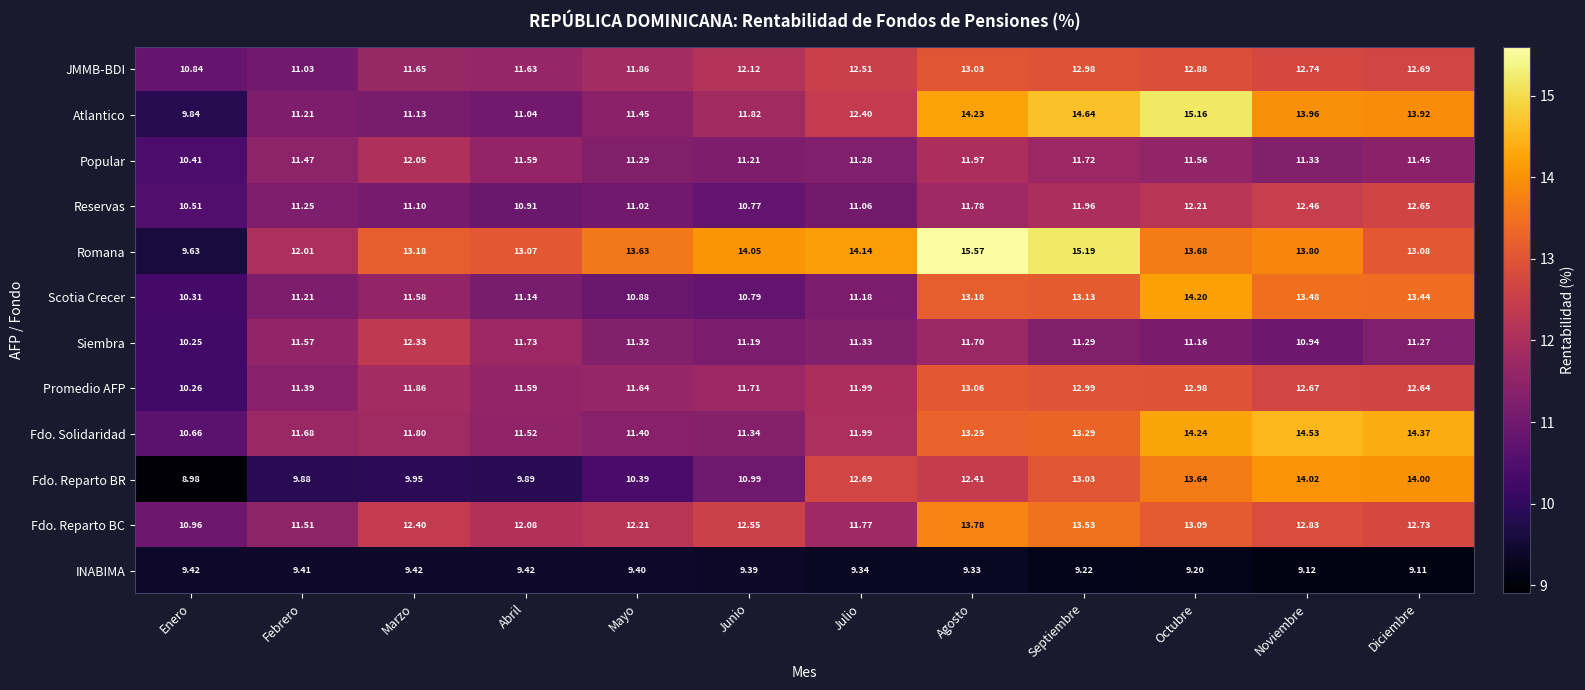

Which category has the highest value across all series?

Agosto